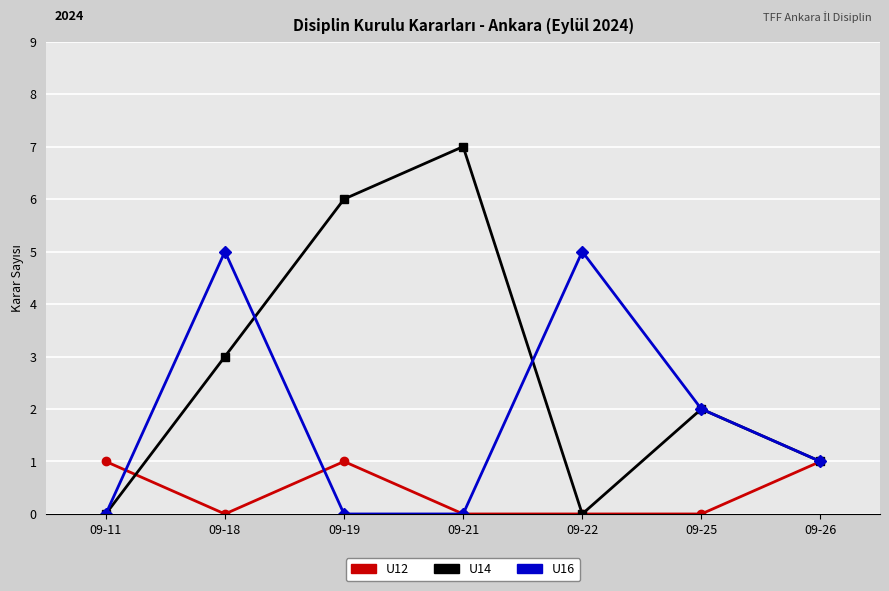

True or false: U14 has a value of 0 at 09-11.

True